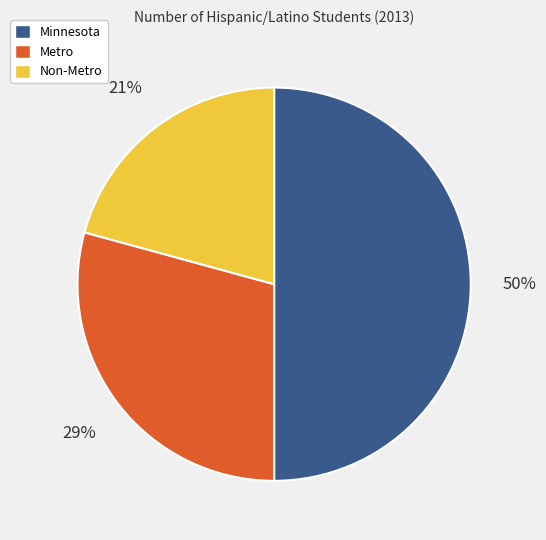

What percentage is the Non-Metro slice, to the nearest percent?

21%